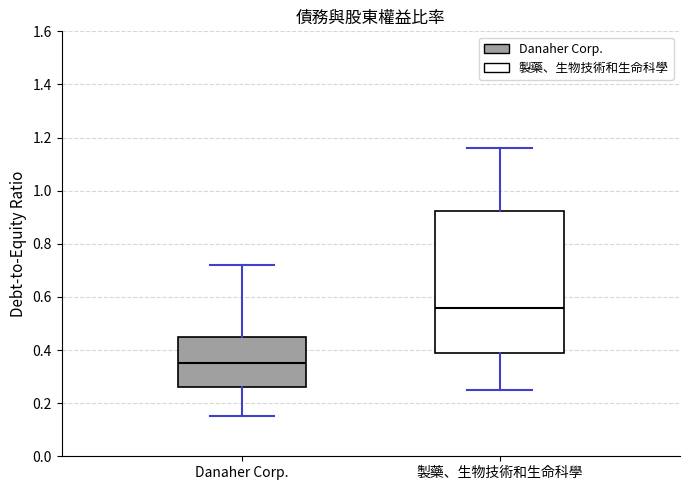

Reading left to right, read every box against the y-axis: the position of its median line, the range the box covers, and the ends of its whiskers. The values are not printed on the chart, so give them approximately, as read against the axis.

Danaher Corp.: median 0.36, box 0.26 to 0.46, whiskers 0.16 to 0.72
製藥、生物技術和生命科學: median 0.56, box 0.40 to 0.92, whiskers 0.26 to 1.16